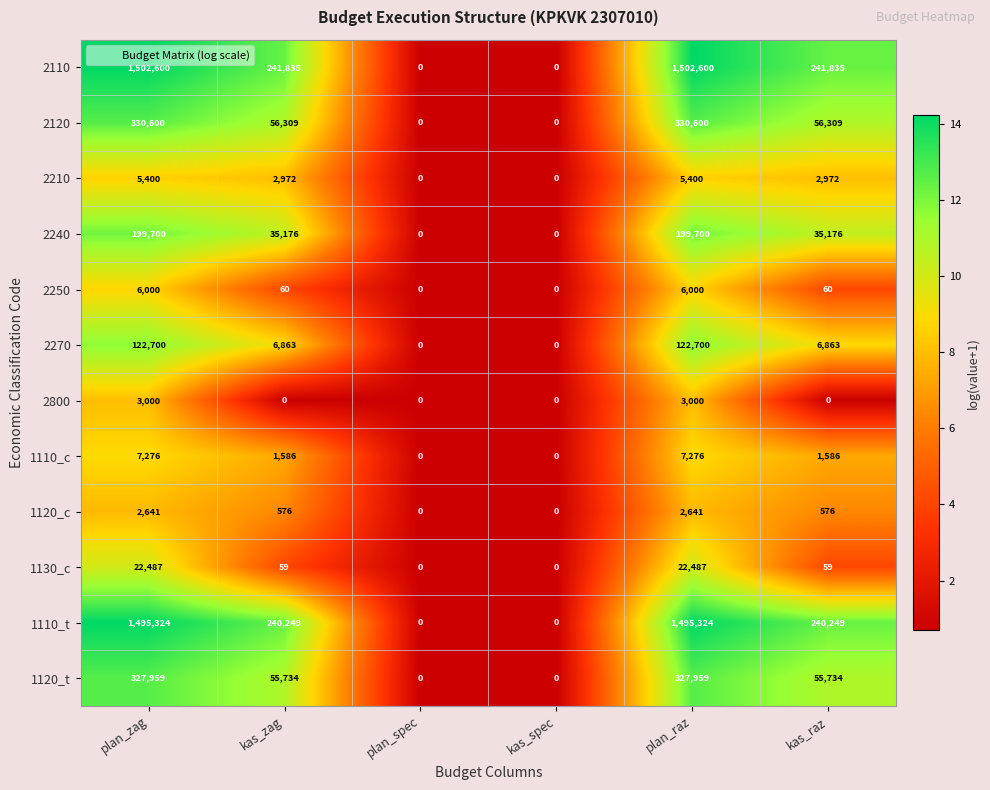

What is the maximum value shown in the chart?

1502600